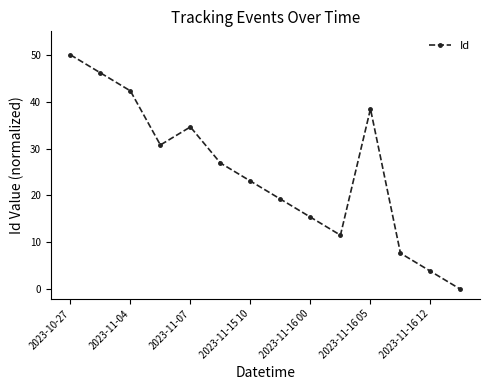

How many interior local valleys (lower than both neighbors) does the data have?

2